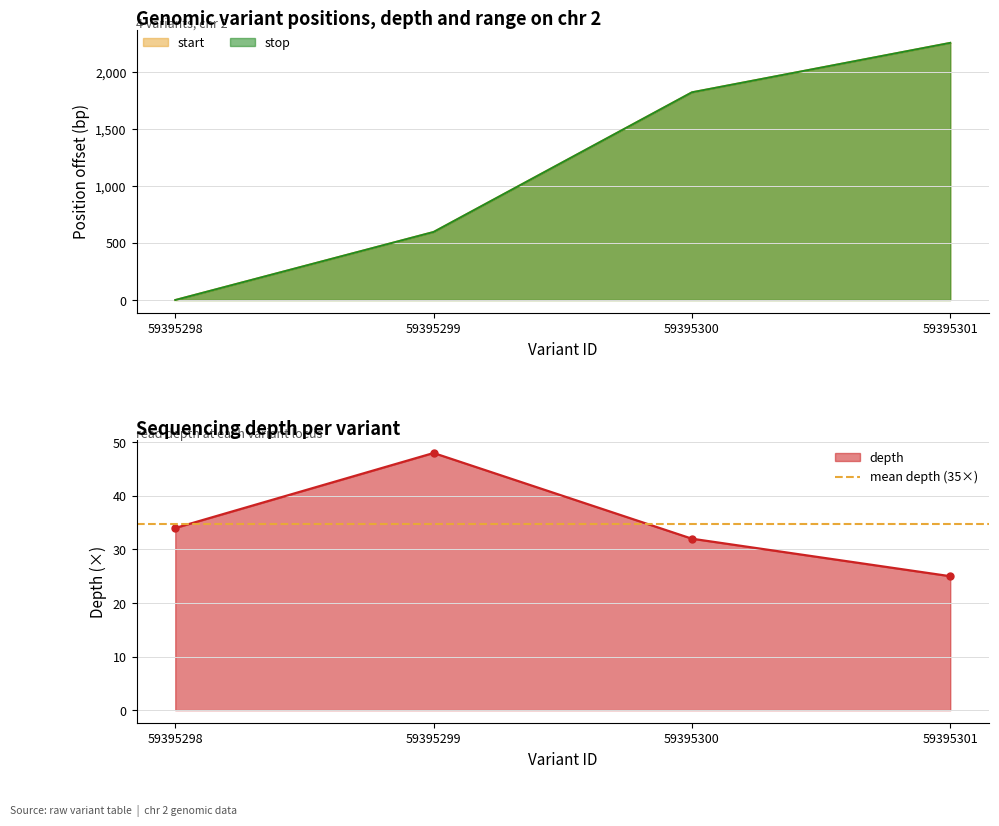

List the series in order of their peak value, lowest first.

depth, start, stop